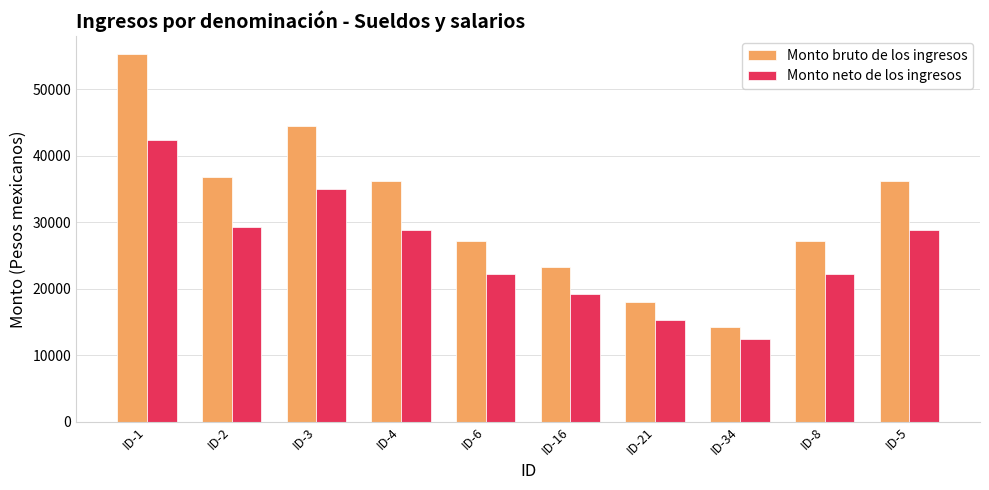

Reading right to left, transcribe all the data shown in this chart.

Monto bruto de los ingresos: 36171.3	27247.5	14318.1	18057.3	23317.5	27247.5	36171.3	44540.1	36765.0	55241.1
Monto neto de los ingresos: 28832.1	22222.0	12444.3	15295.7	19260.1	22222.0	28832.1	34958.6	29266.8	42361.2